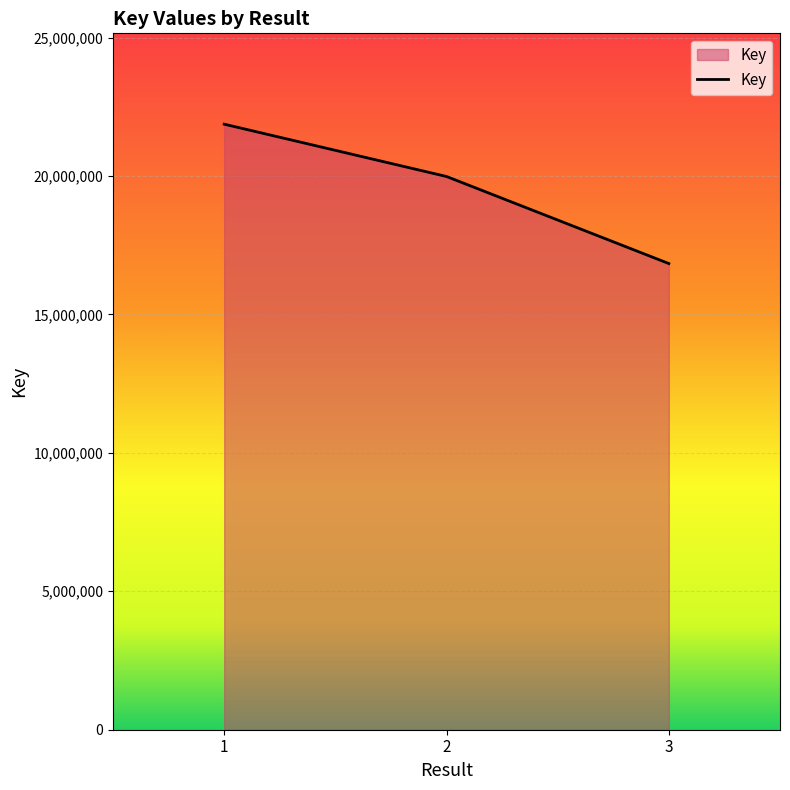

How many values are between 16836394 and 21870530?

3